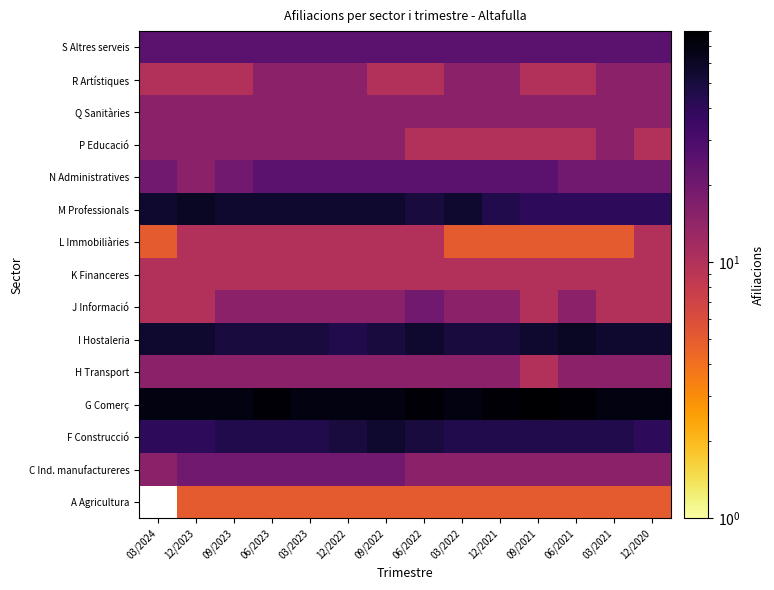

What is the spread (max minus min) of values at 03/2021?

65.0